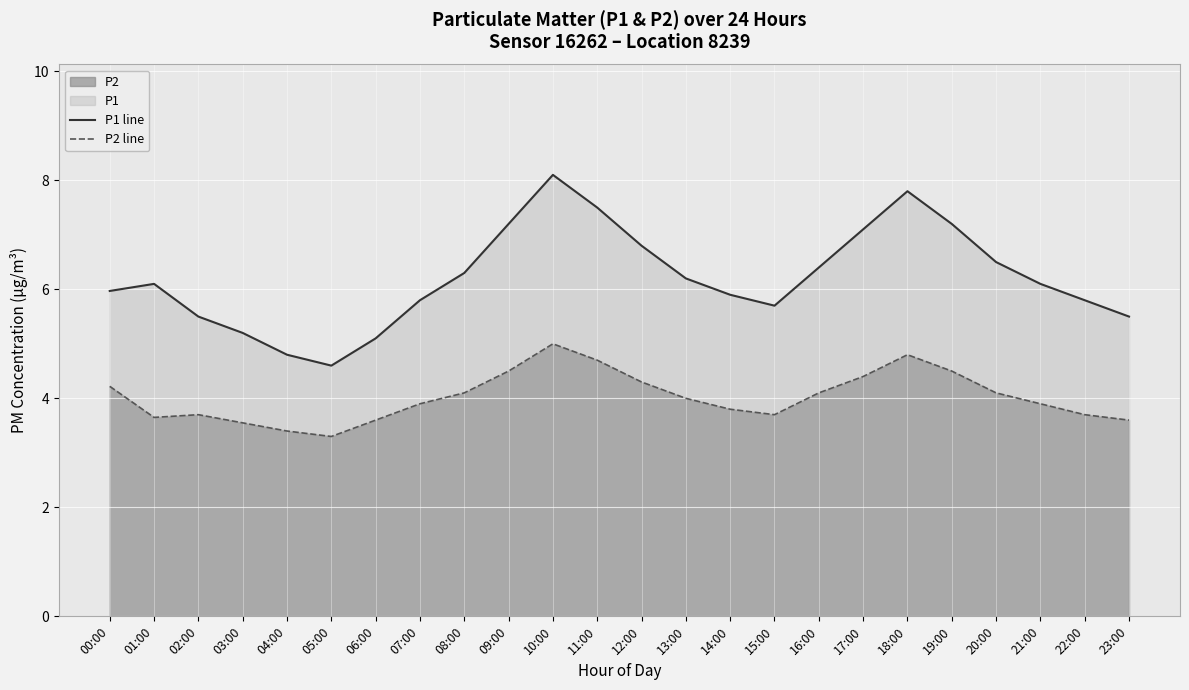

At how many categories does at least one series exceed 8?

1